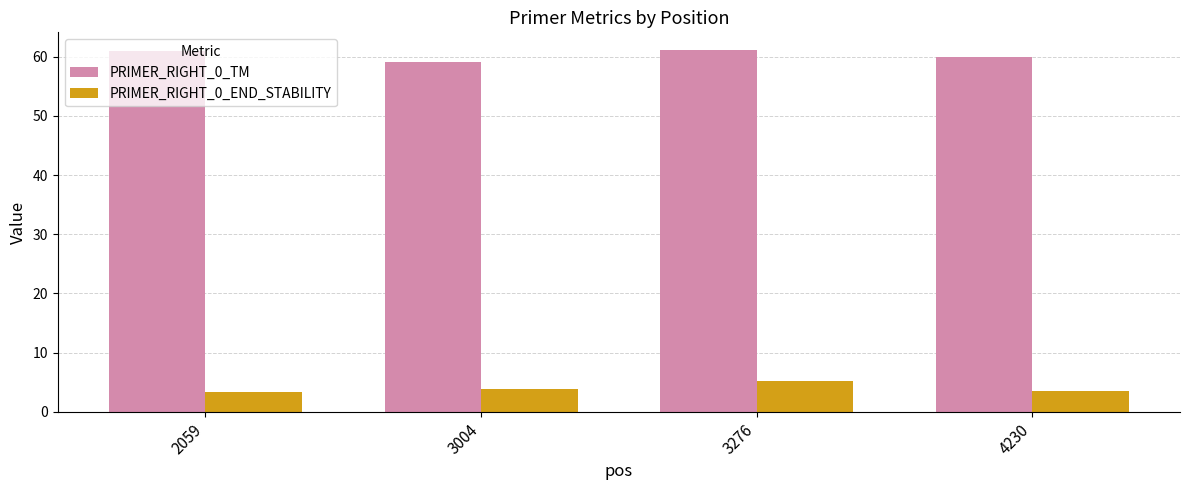

What is the value of the PRIMER_RIGHT_0_END_STABILITY bar at the 3rd from the left?

5.2